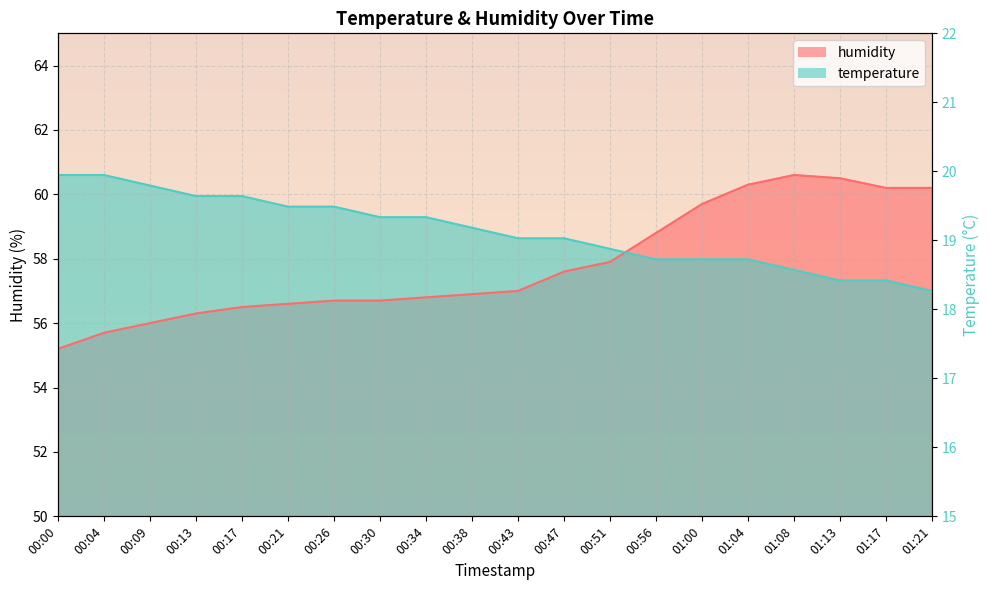

Is the value of humidity at 00:38 greater than the value of temperature at 00:30?

No